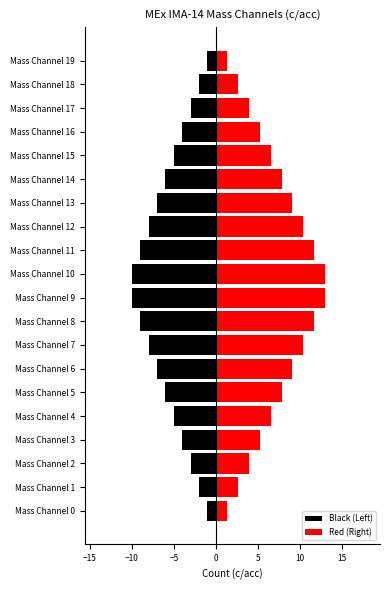

At which category is the sum across all series the highest?

Mass Channel 9